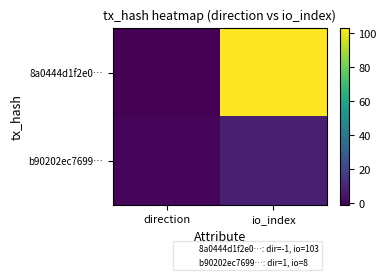

At how many categories does at least one series exceed 50?

1